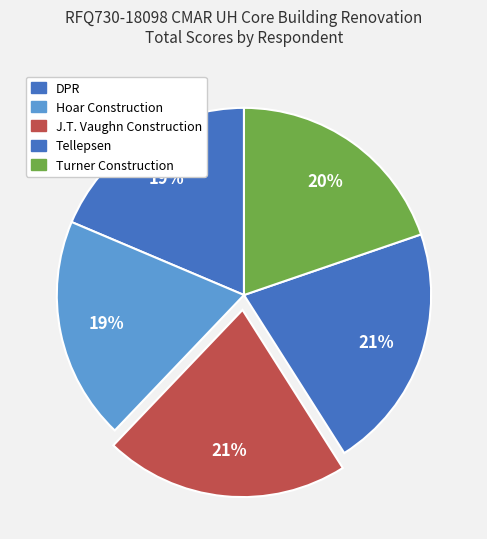

How many slices are in this pie chart?

5